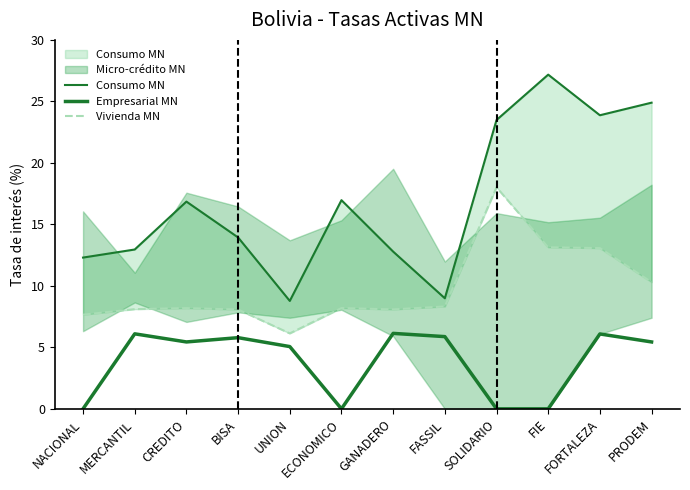

What is the label of the 3rd point from the left?

CREDITO